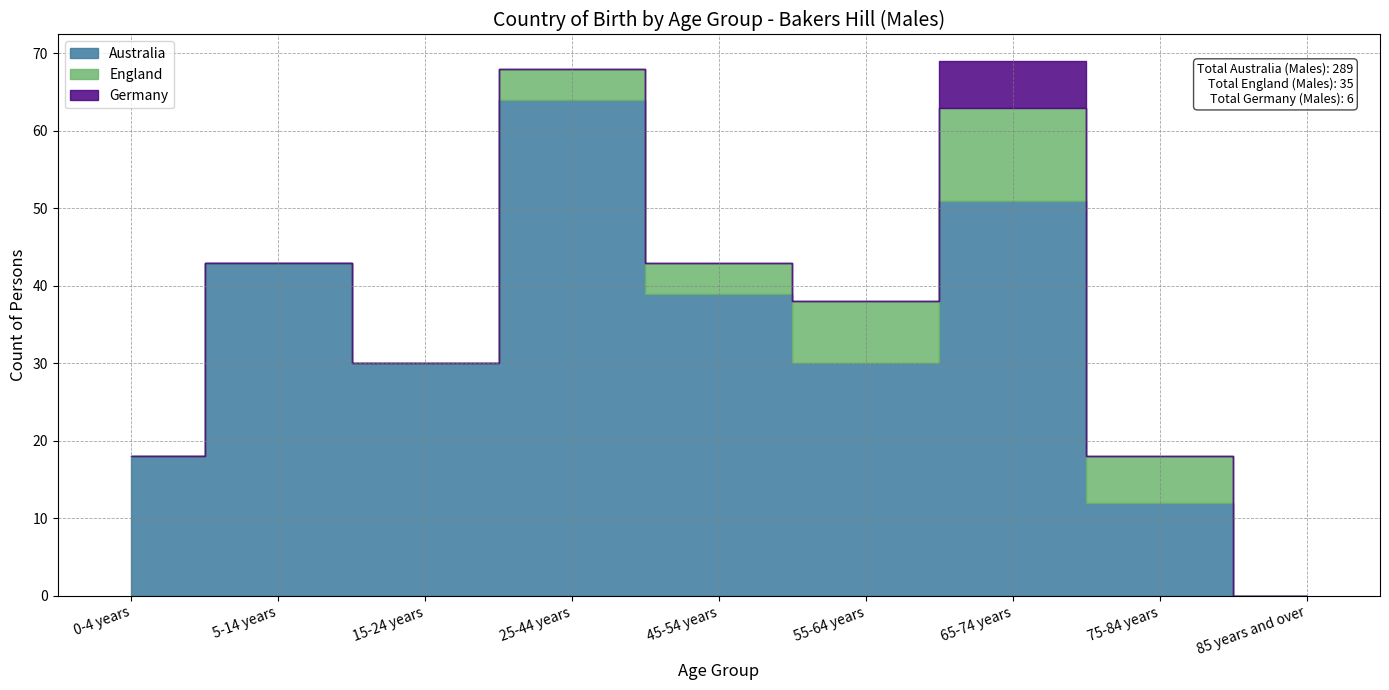

True or false: Australia and England intersect in this chart.

False